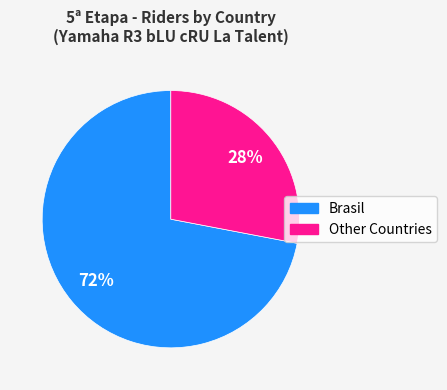

To the nearest percent, what percentage of the pie is Brasil?

72%